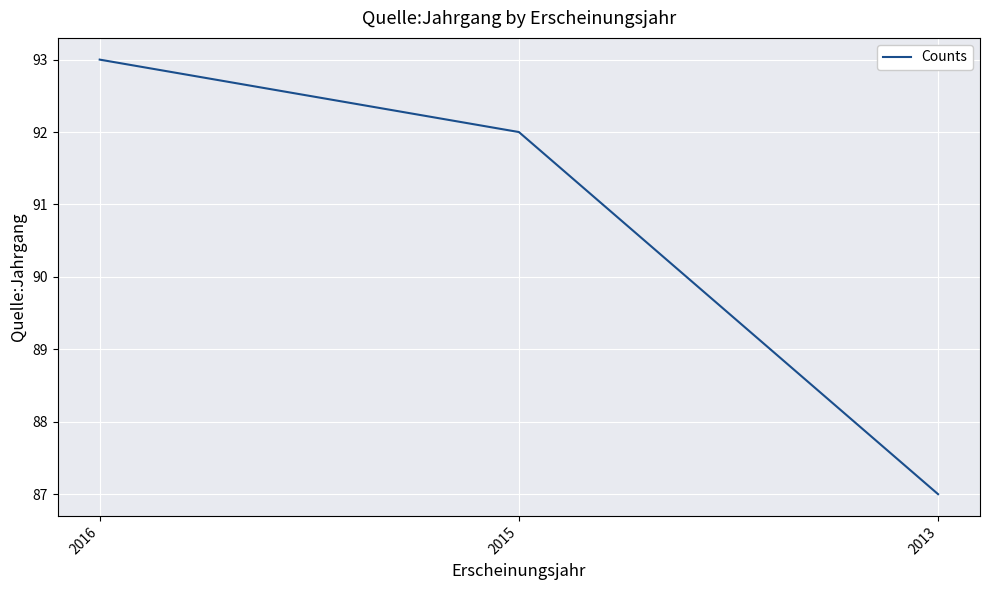

List the labels in order of value, smallest first.

2013, 2015, 2016